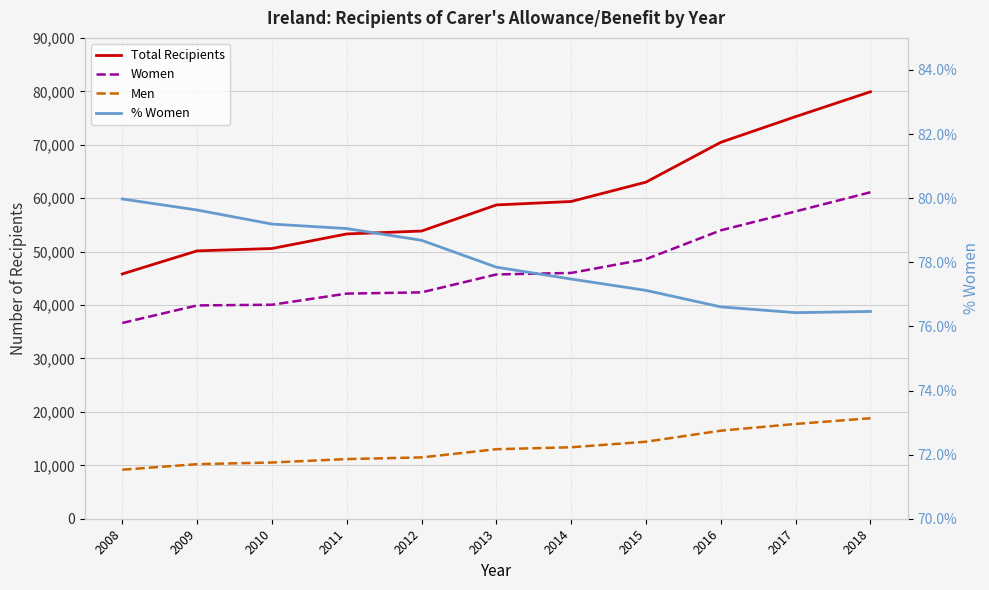

At which category is the sum across all series the highest?

2018